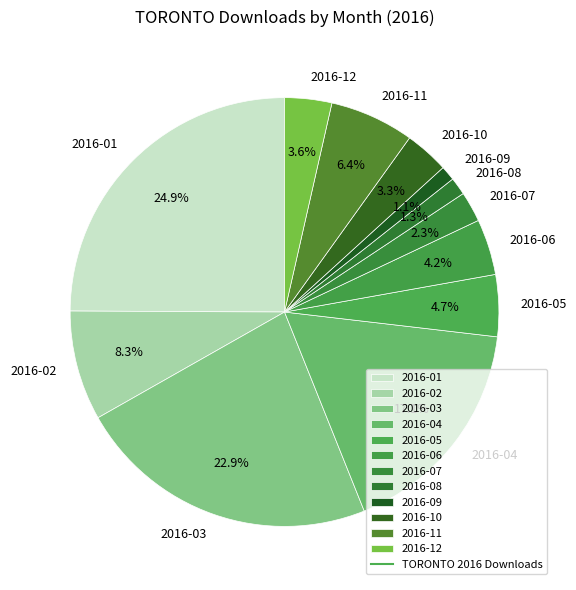

To the nearest percent, what is the difference between the 2016-12 and 2016-06 slice percentages?

1%